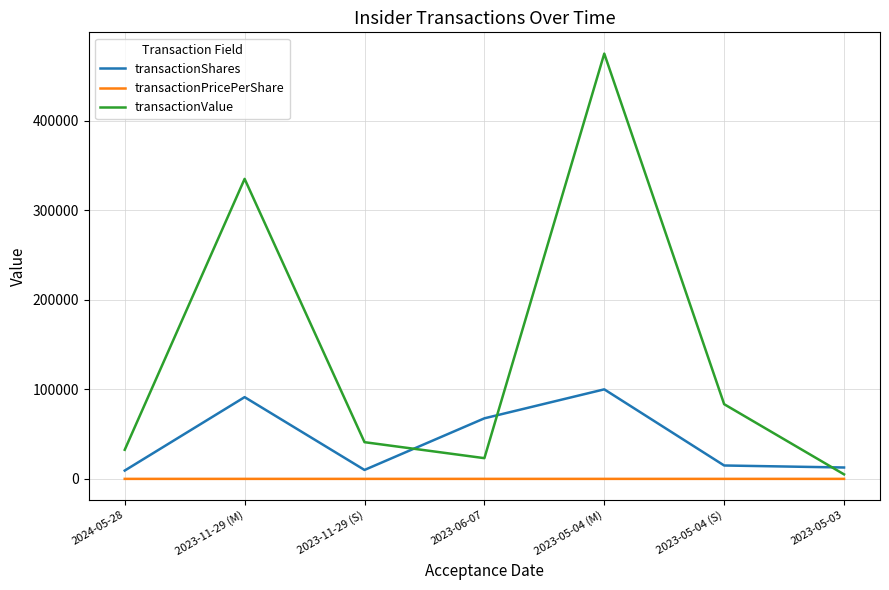

How many values in the transactionPricePerShare series are below 3?

2